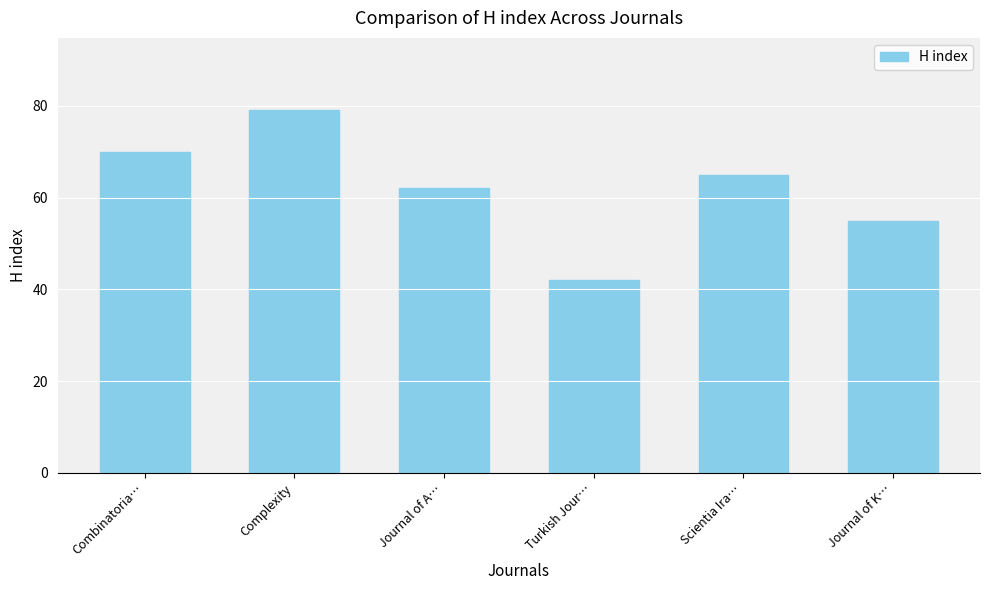

What is the sum of the values at Journal of A… and Scientia Ira…?

127